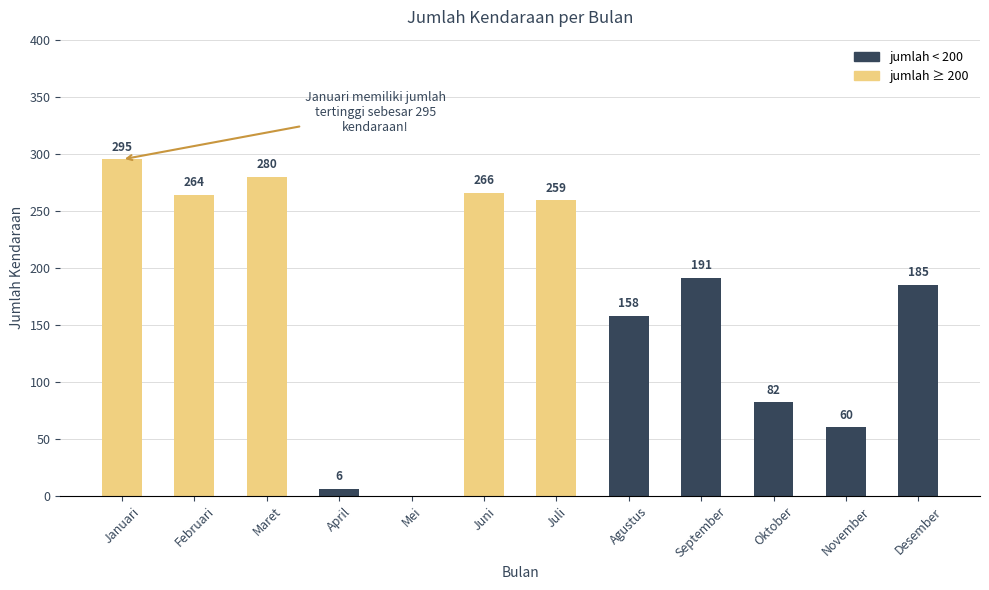

How many categories are shown in the chart?

12